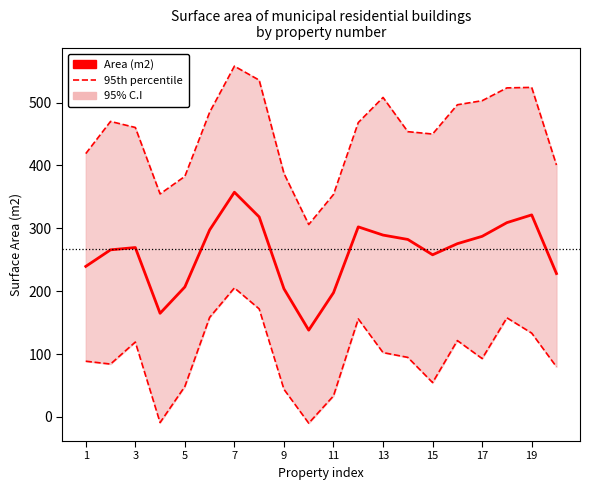

Is it true that Area (m2) equals 94.2 at 16?

False